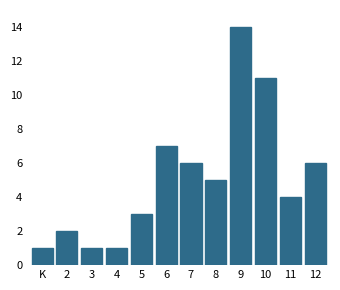

Reading left to right, list all the values displayed in this chart.

1	2	1	1	3	7	6	5	14	11	4	6